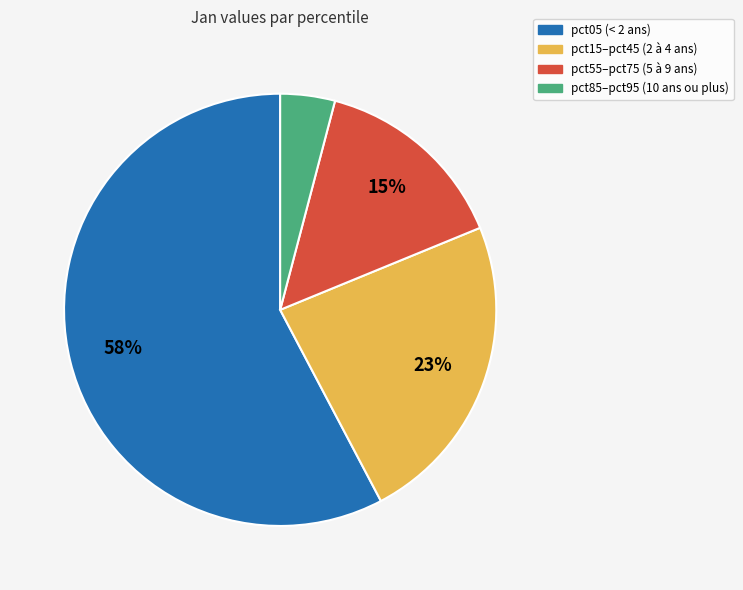

Is there a majority slice in this chart?

Yes